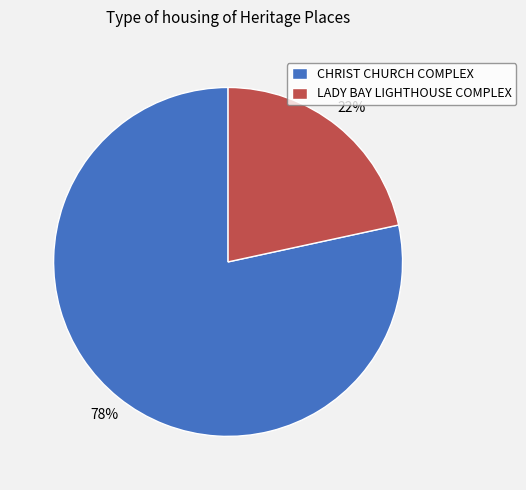

Does LADY BAY LIGHTHOUSE COMPLEX represent more than half of the total?

No